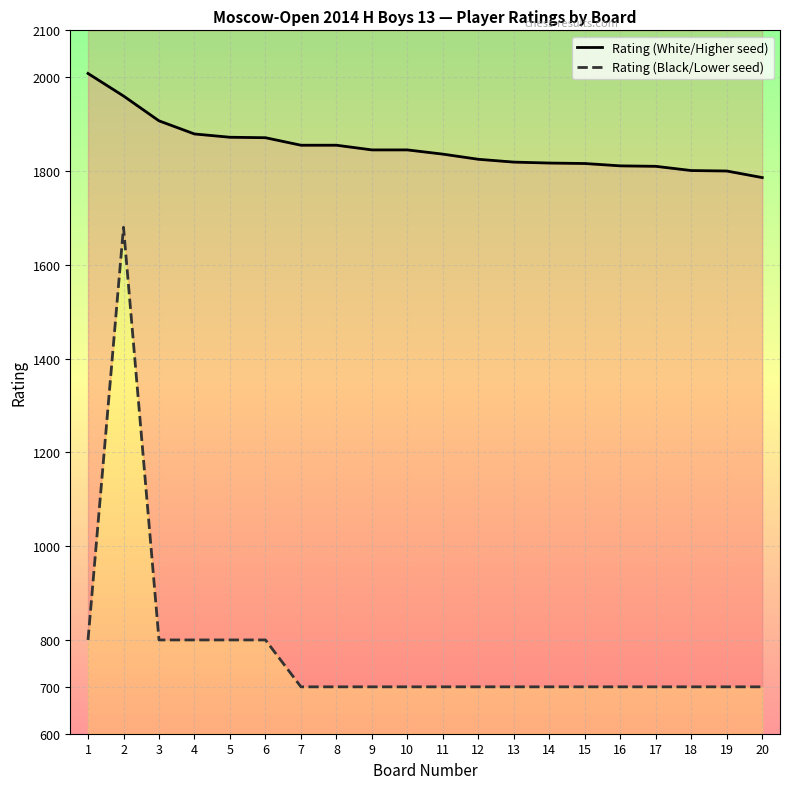

Which has a higher value, 4 or 18?

4